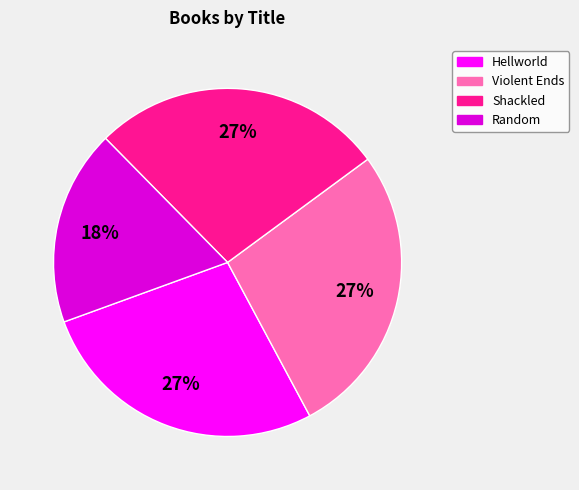

To the nearest percent, what is the difference between the largest and smallest slice percentages?

9%